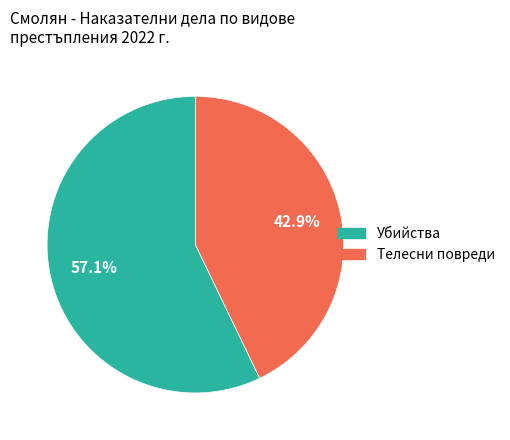

Is there any slice that represents more than half of the pie?

Yes